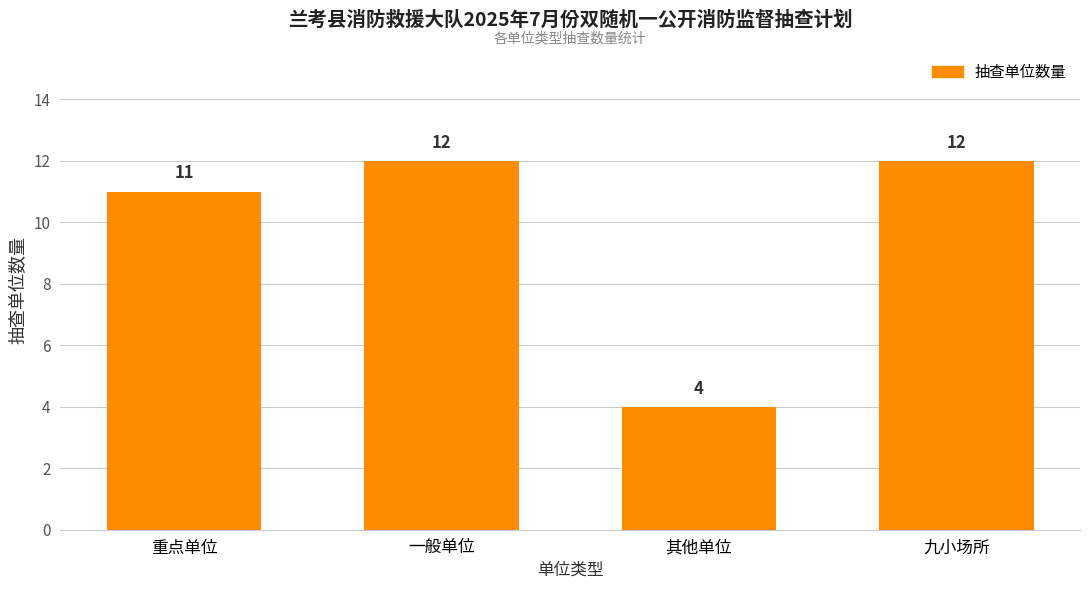

What is the difference between the maximum and second lowest values?

1